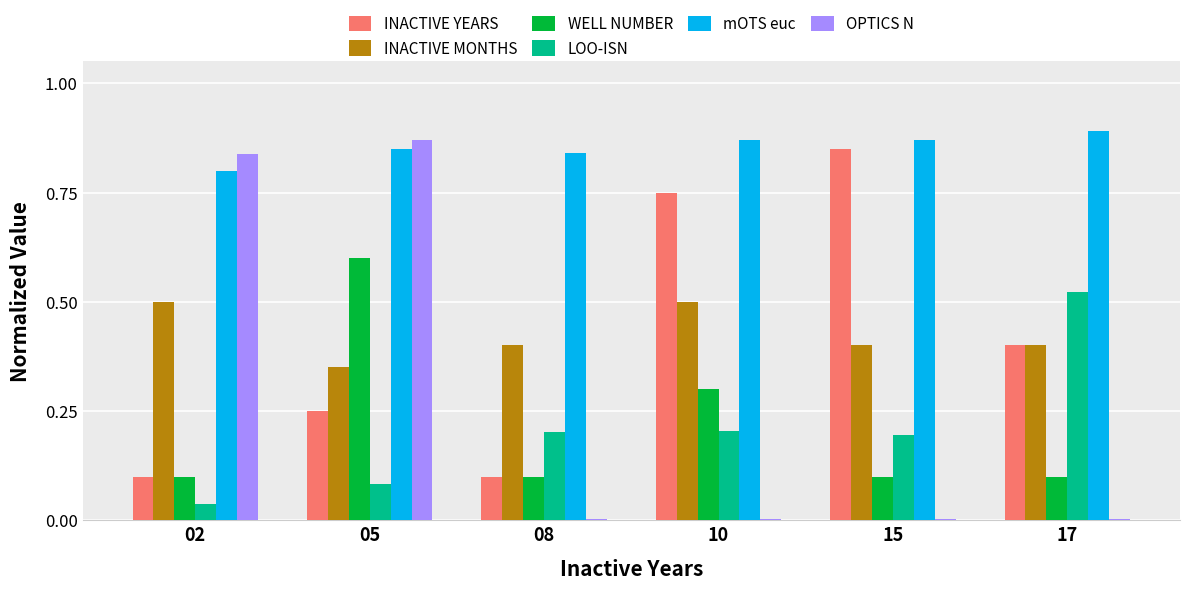

Between 05 and 10, which series saw the biggest shift?

OPTICS N